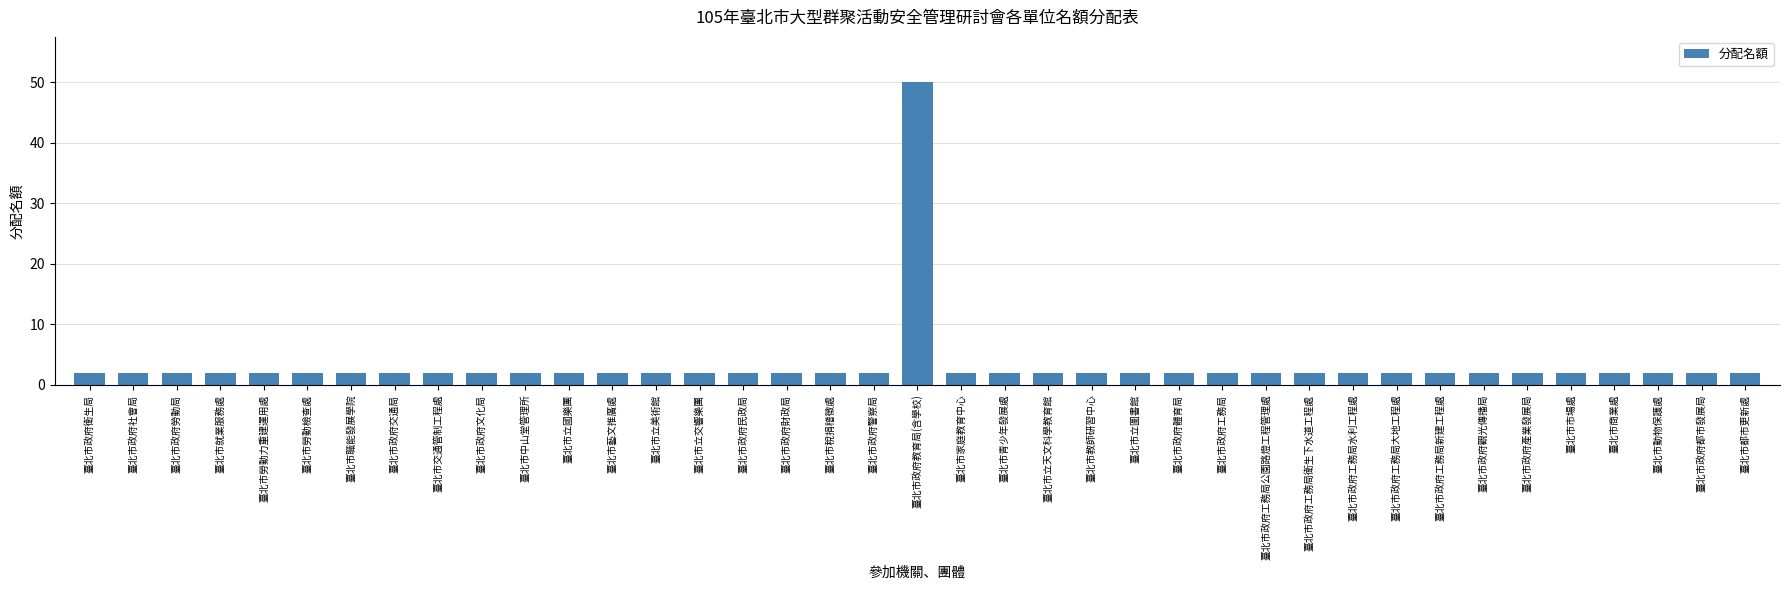

What is the average value?

3